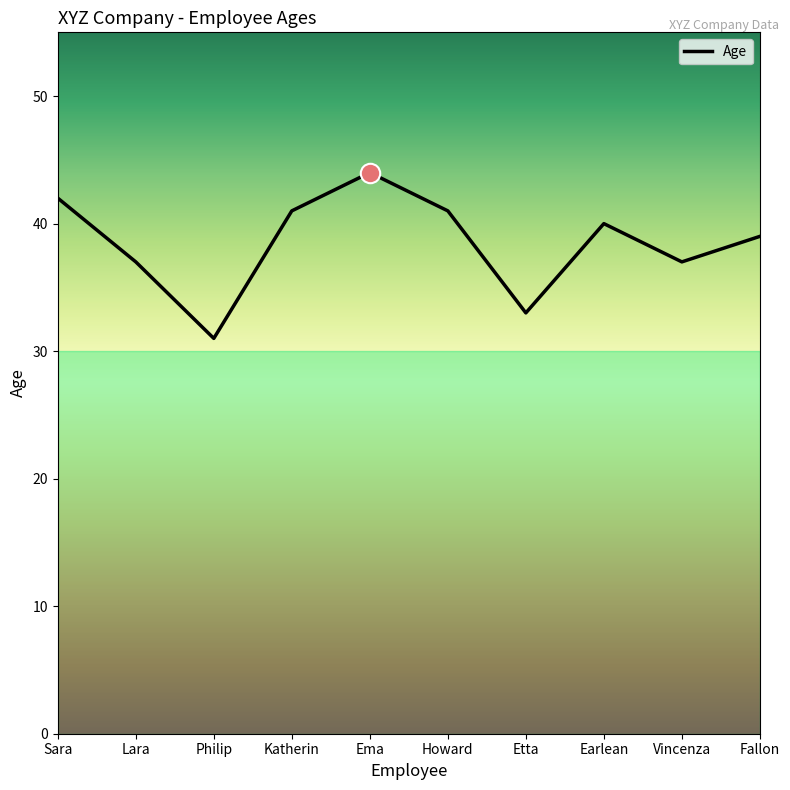

Reading left to right, extract all data points from this chart.

42	37	31	41	44	41	33	40	37	39